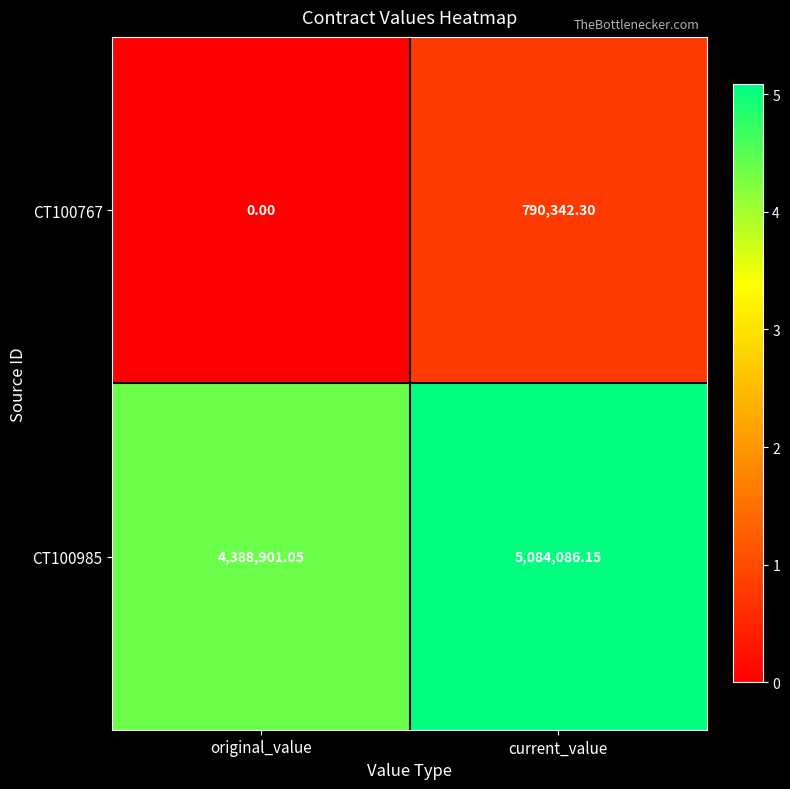

Where does the CT100985 series first go above 5084086?

current_value